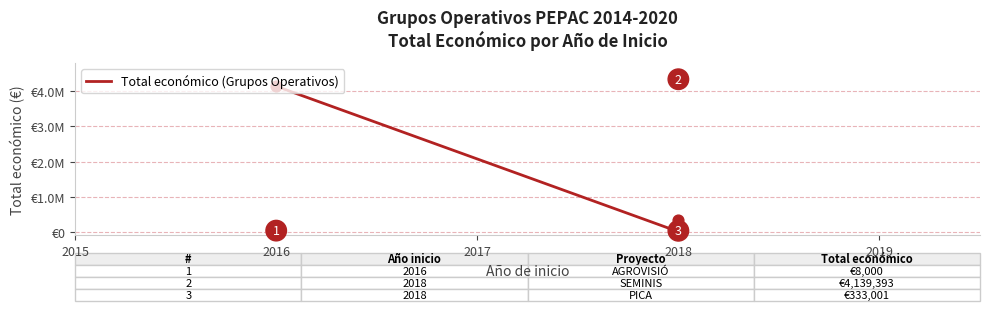

What is the change in value from 2016 to 2018?

-3806392